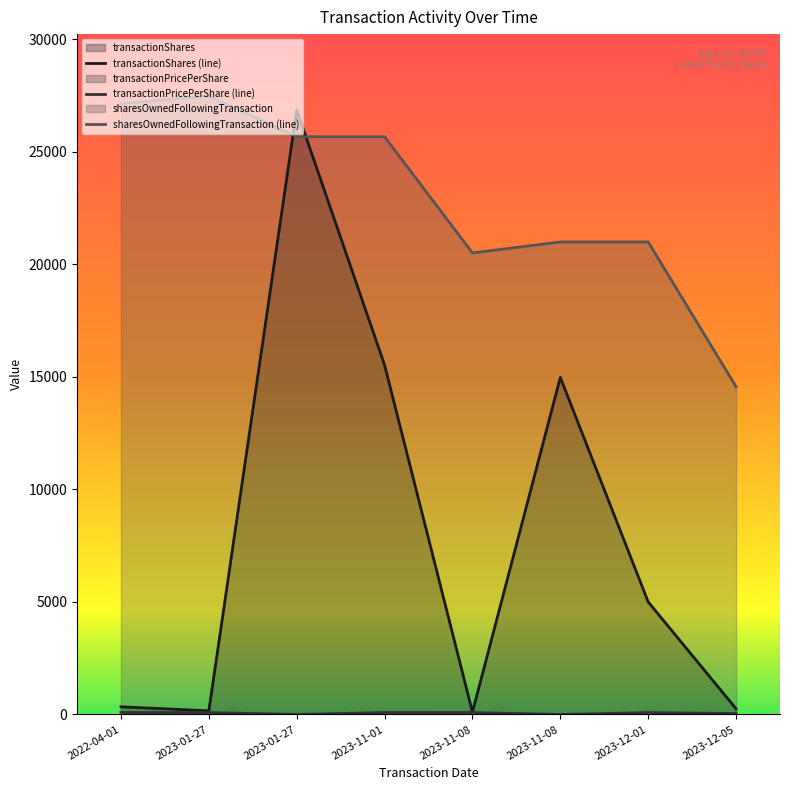

Between 2022-04-01 and 2023-01-27, which series saw the biggest shift?

sharesOwnedFollowingTransaction